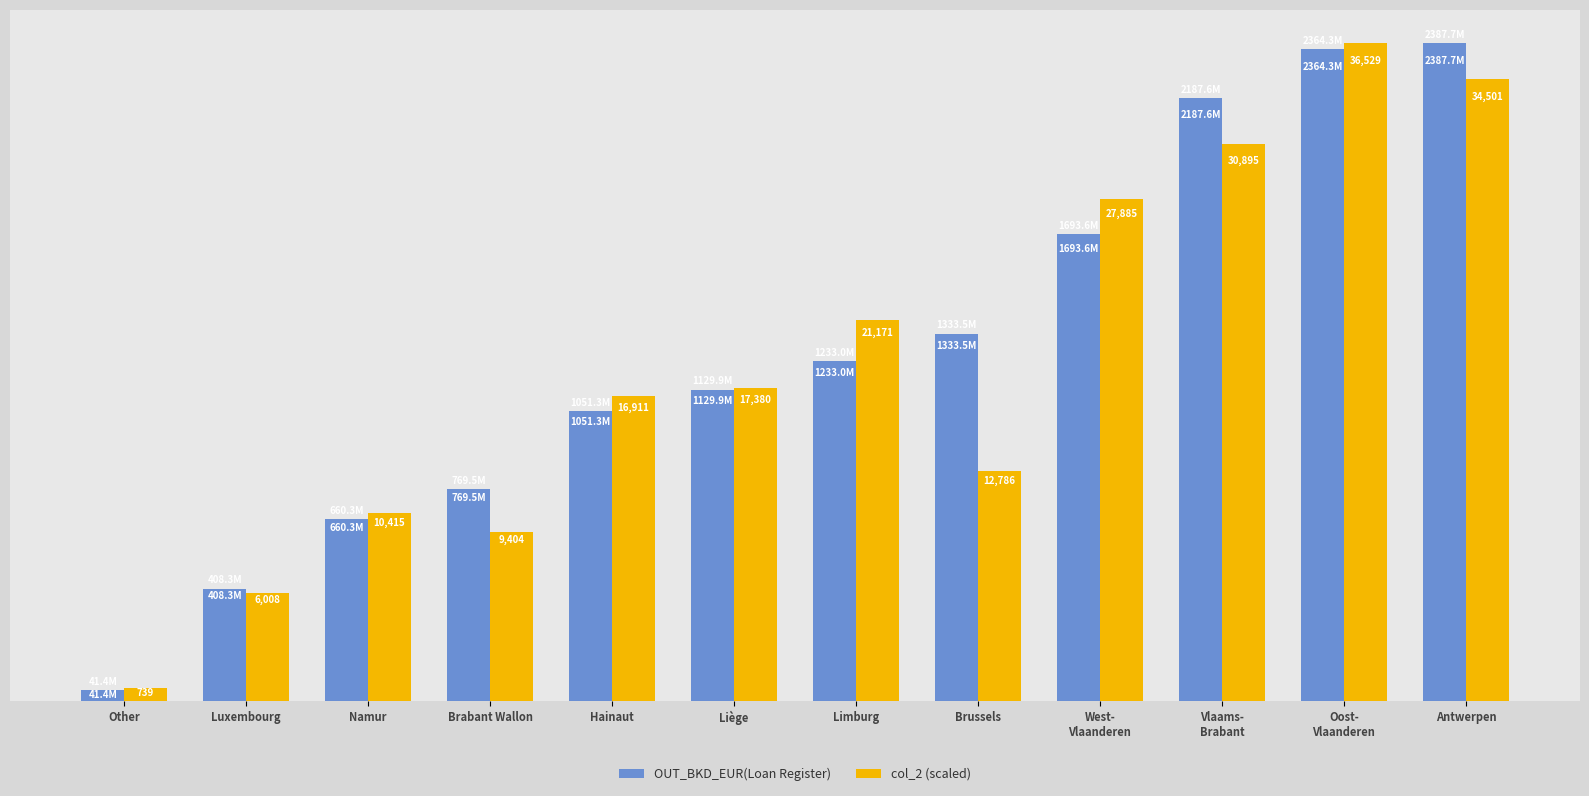

What is the label of the 11th bar from the left?

Oost-
Vlaanderen